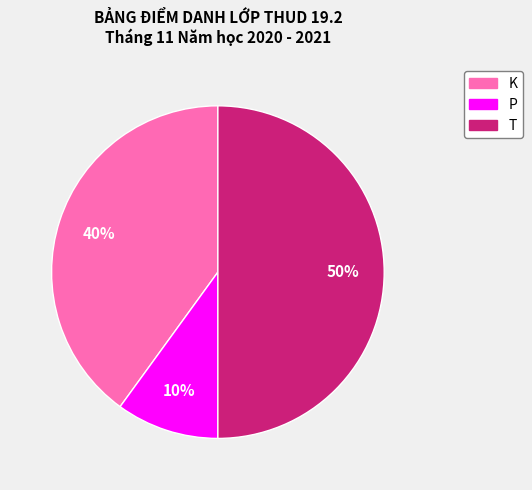

Is the sum of T and P greater than half?

Yes